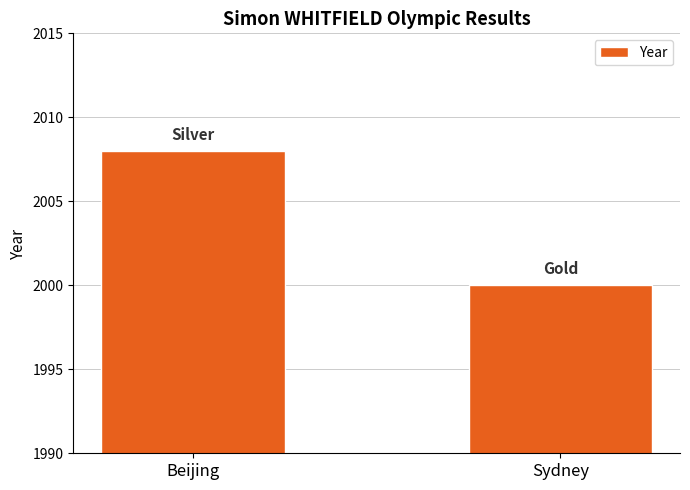

What is the difference between the values at Sydney and Beijing?

8